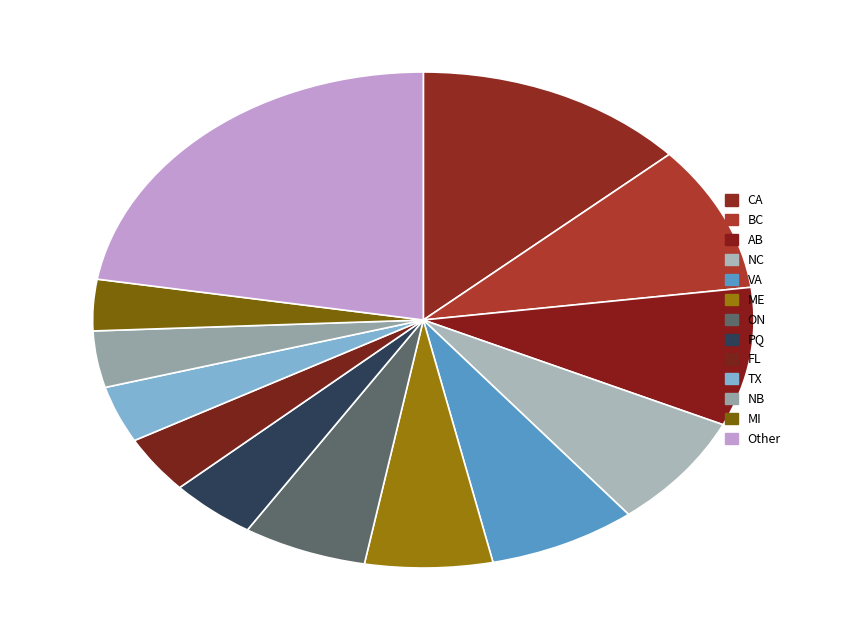

Count the number of slices in the pie.

13